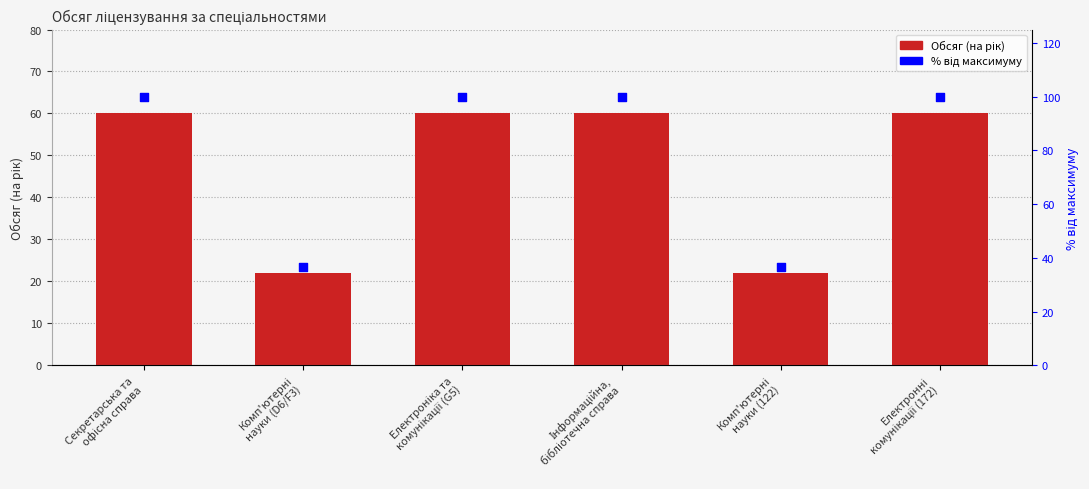

Is the value of % від максимуму at Електронні
комунікації (172) greater than the value of Обсяг (на рік) at Інформаційна,
бібліотечна справа?

Yes